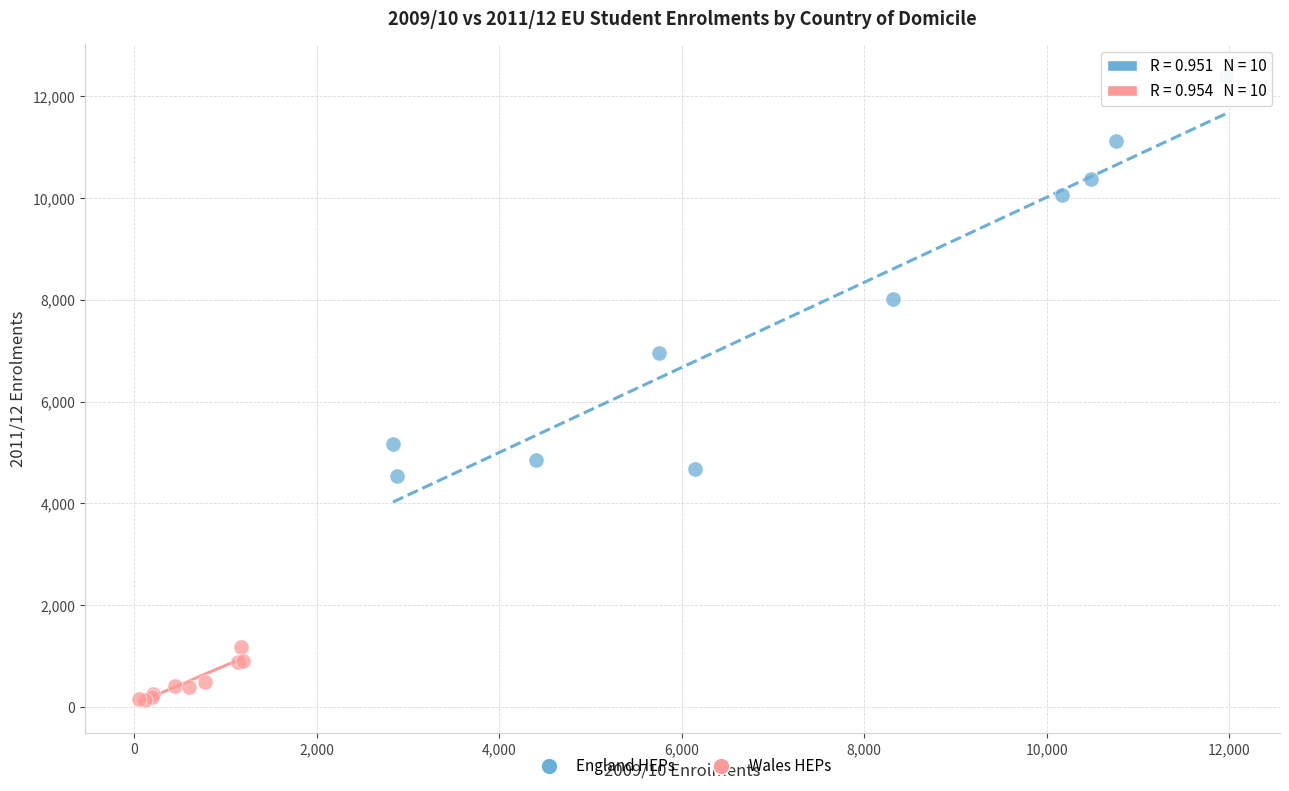

Which series contains the lowest Y value?

Wales HEPs